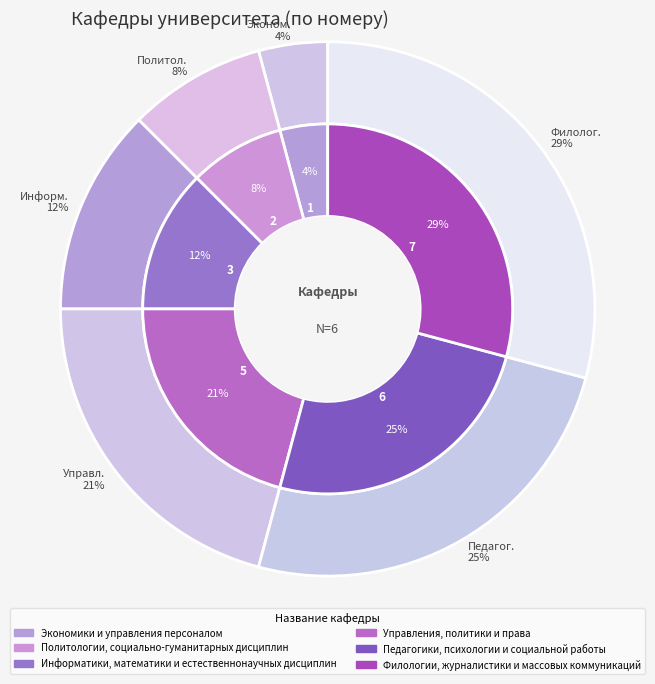

Is Информатики, математики и естественнонаучных дисциплин the majority of the pie?

No